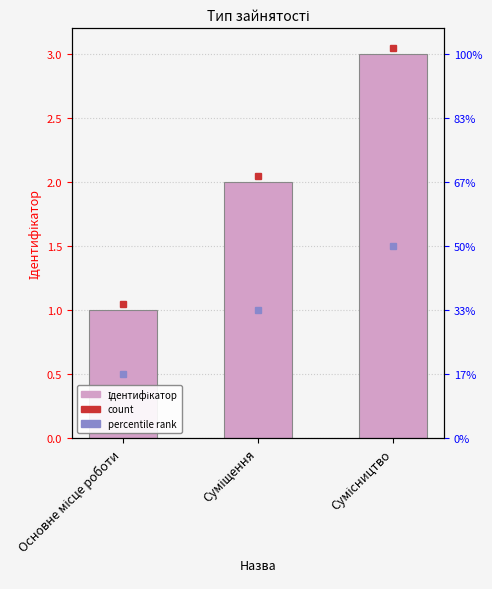

What is the label of the 1st bar from the right?

Сумісництво